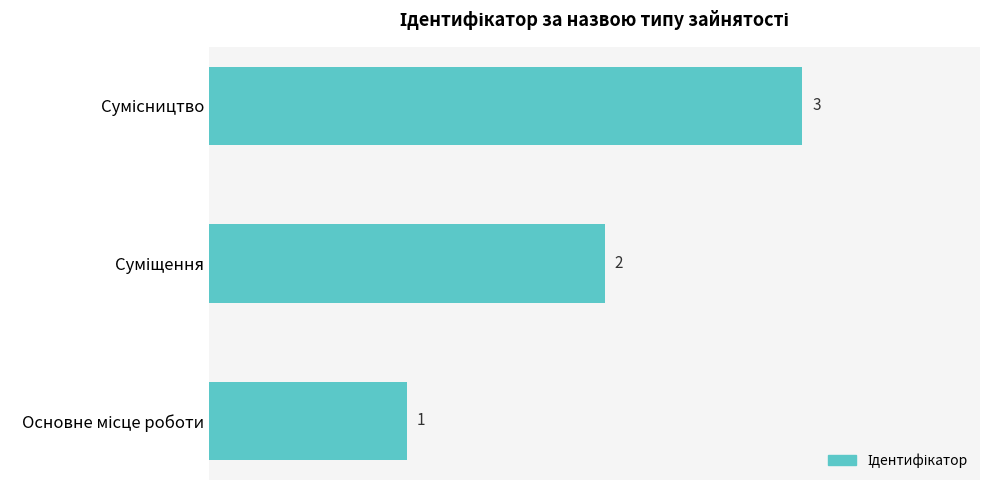

Does the chart contain any negative values?

No